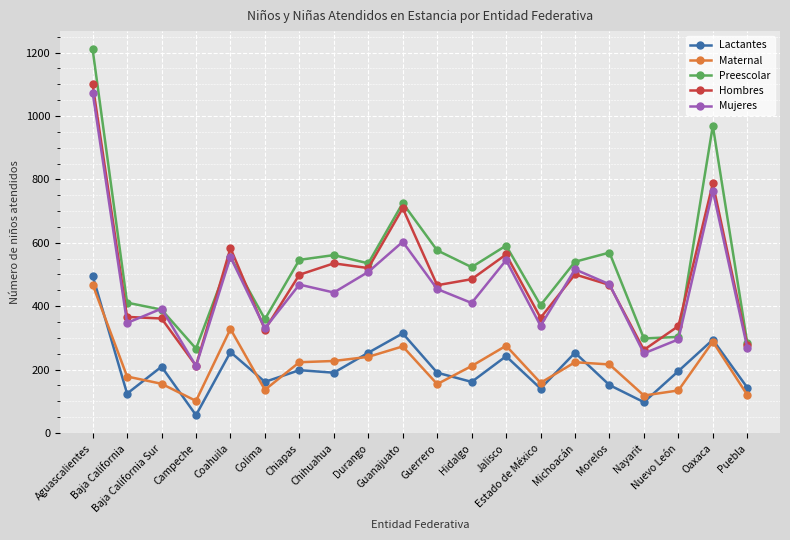

What is the value of the Preescolar point at the 9th from the left?

535